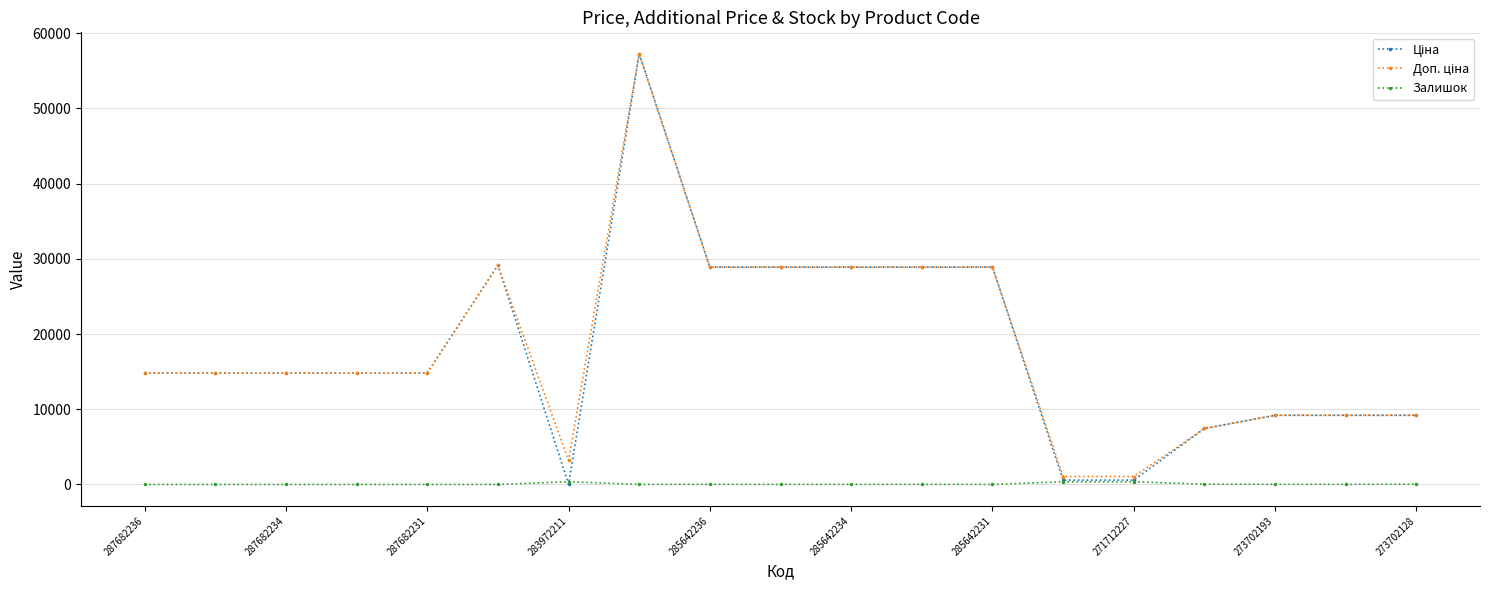

True or false: Залишок has more than 1 interior local peaks.

True